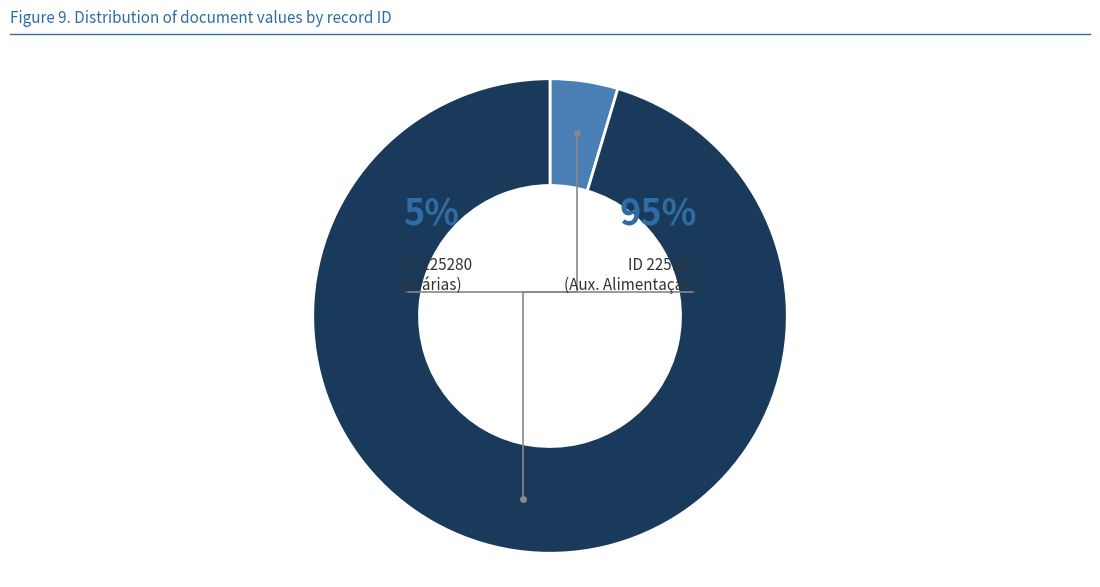

Rank the categories by value from lowest to highest.

225280, 225167